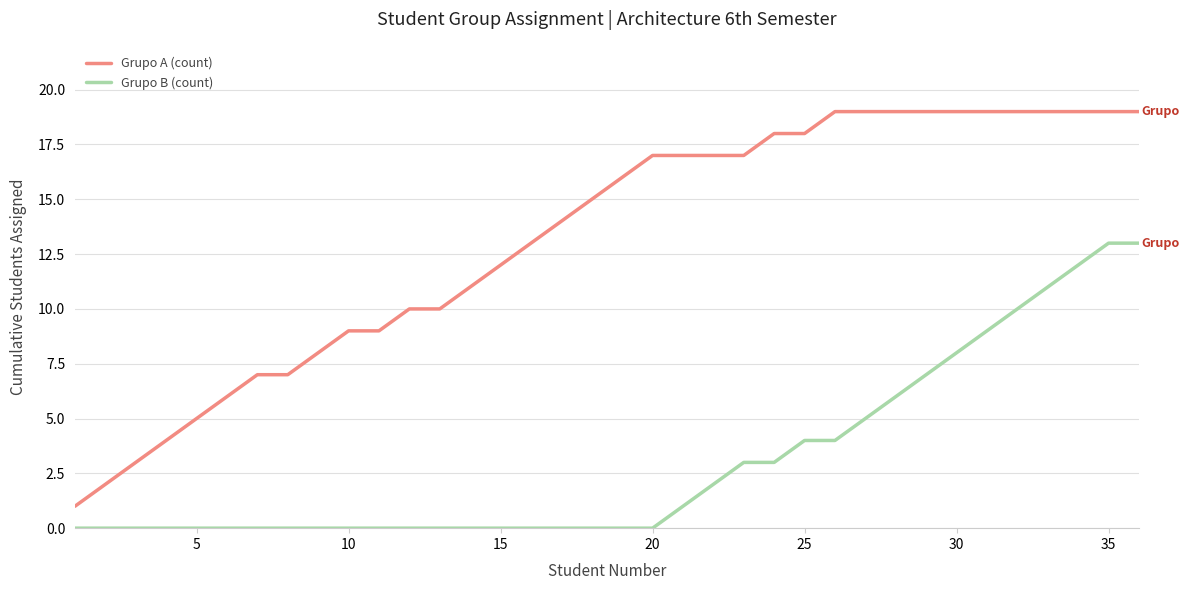

How many lines are shown in the chart?

2